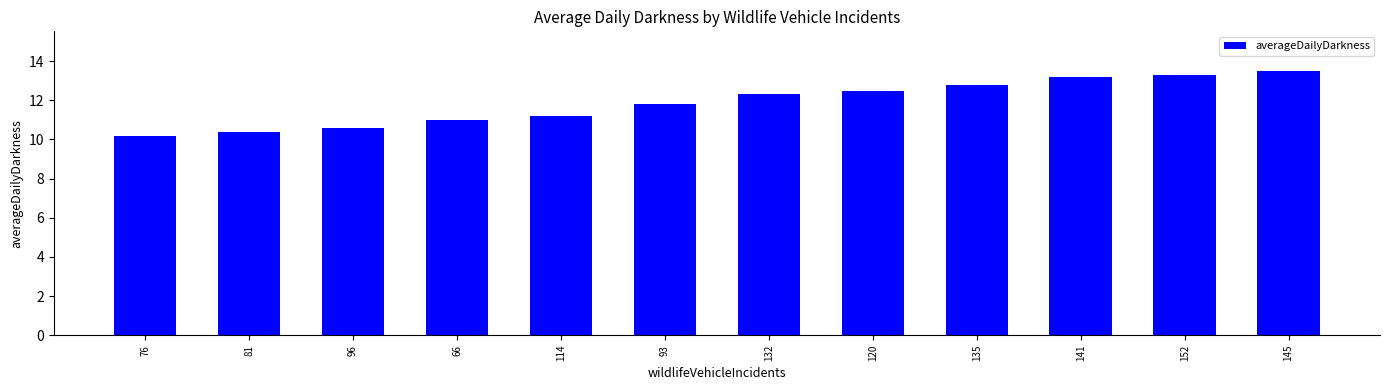

What is the label of the 7th bar from the left?

132